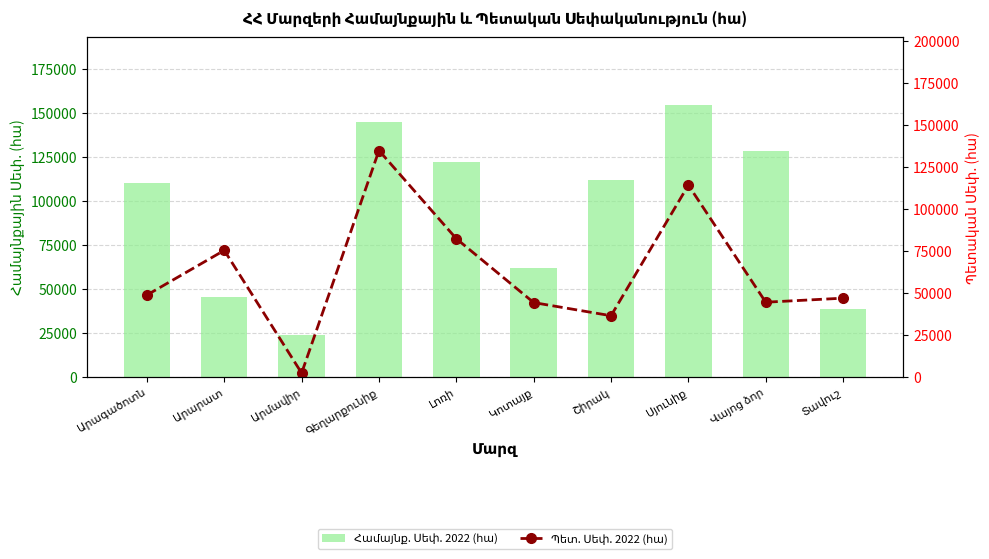

What is the minimum value shown in the chart?

2358.2